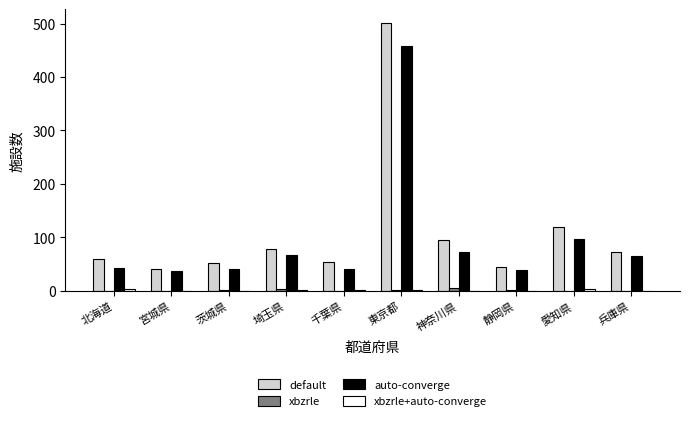

The default series shows 73 at 兵庫県. True or false?

True